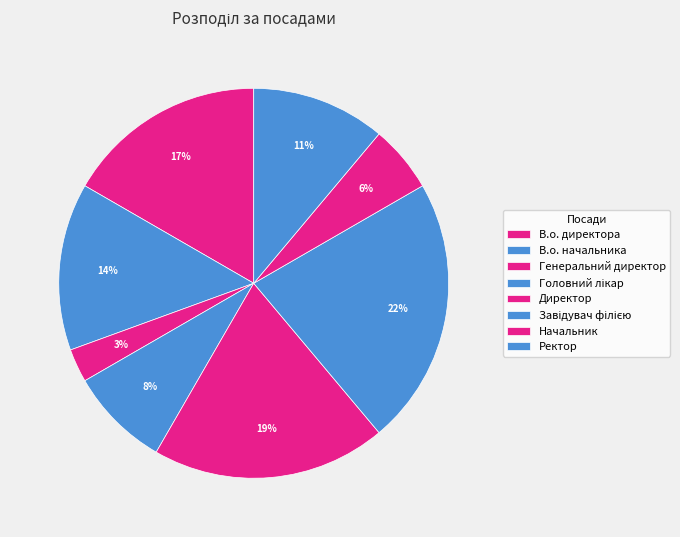

Does В.о. начальника account for over 50% of the chart?

No